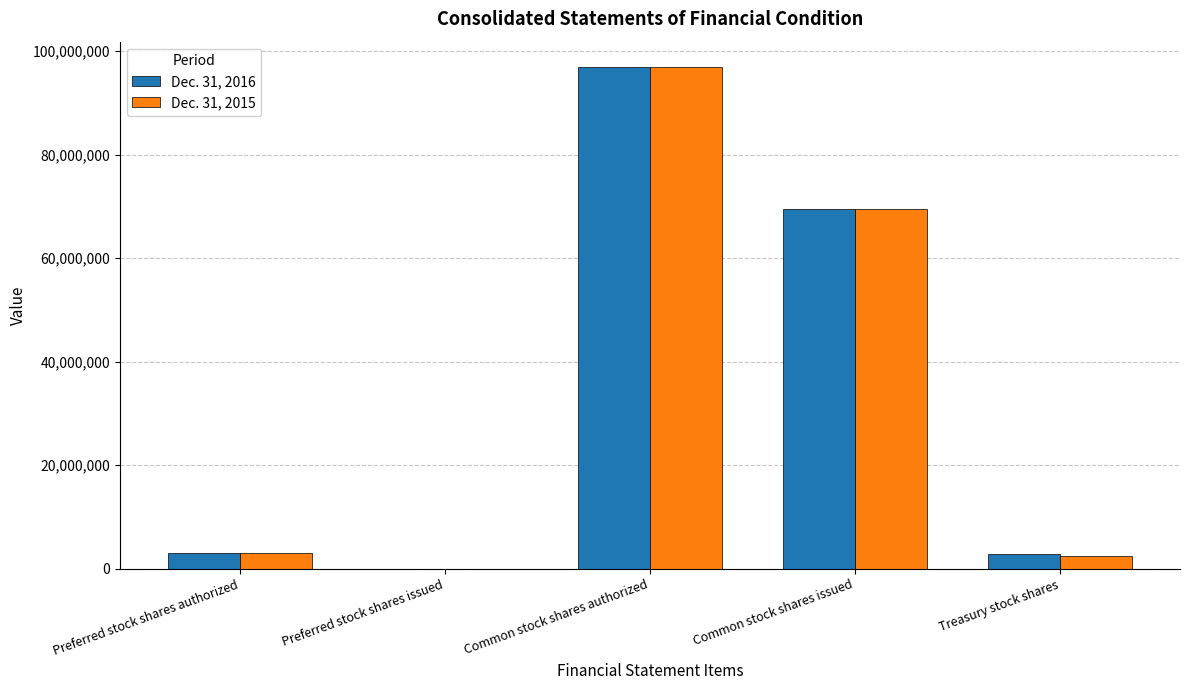

Count the number of data series in this chart.

2